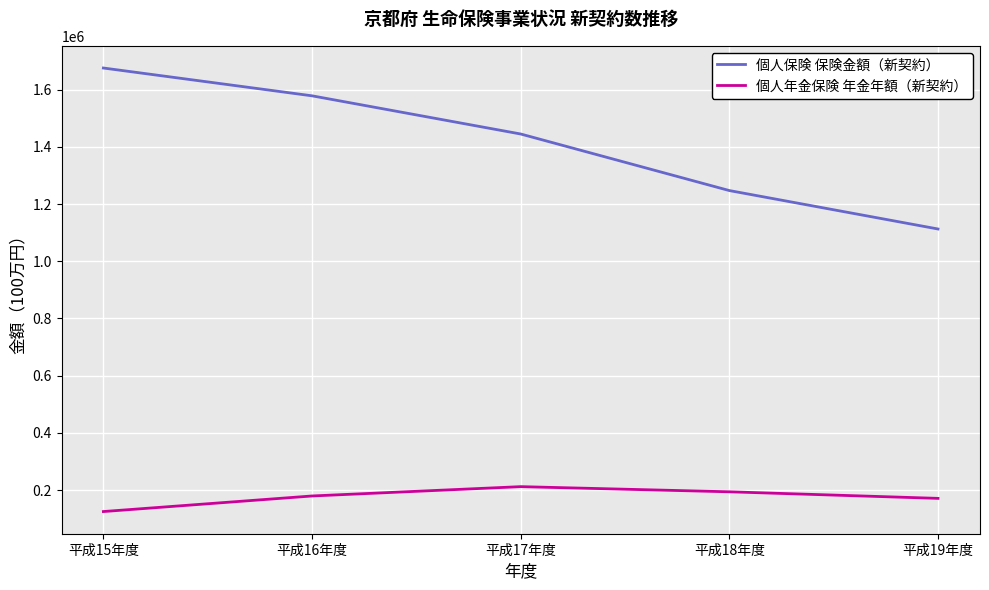

Is the value of 個人年金保険 年金年額（新契約） at 平成15年度 greater than the value of 個人保険 保険金額（新契約） at 平成16年度?

No